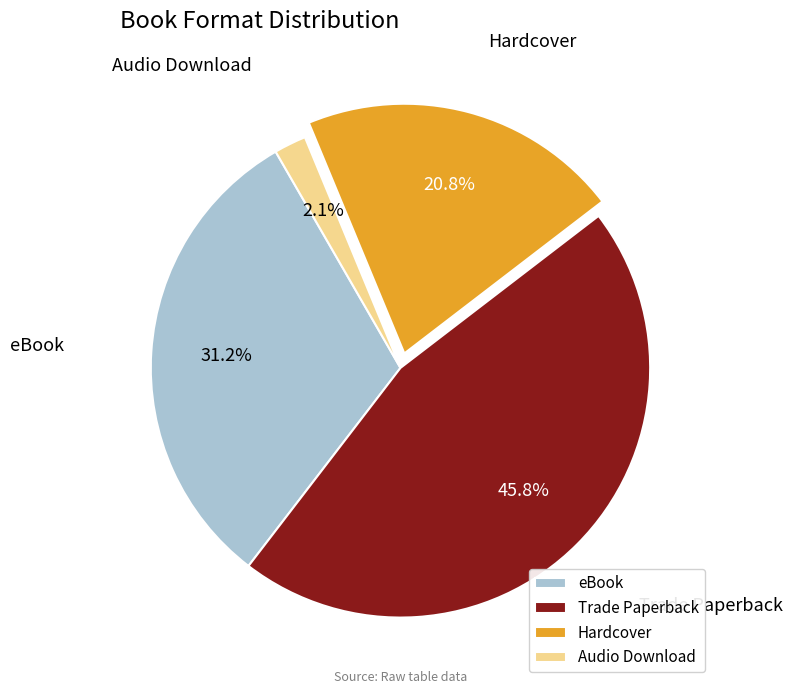

Approximately how many times larger is the value at eBook compared to Hardcover?

1.5